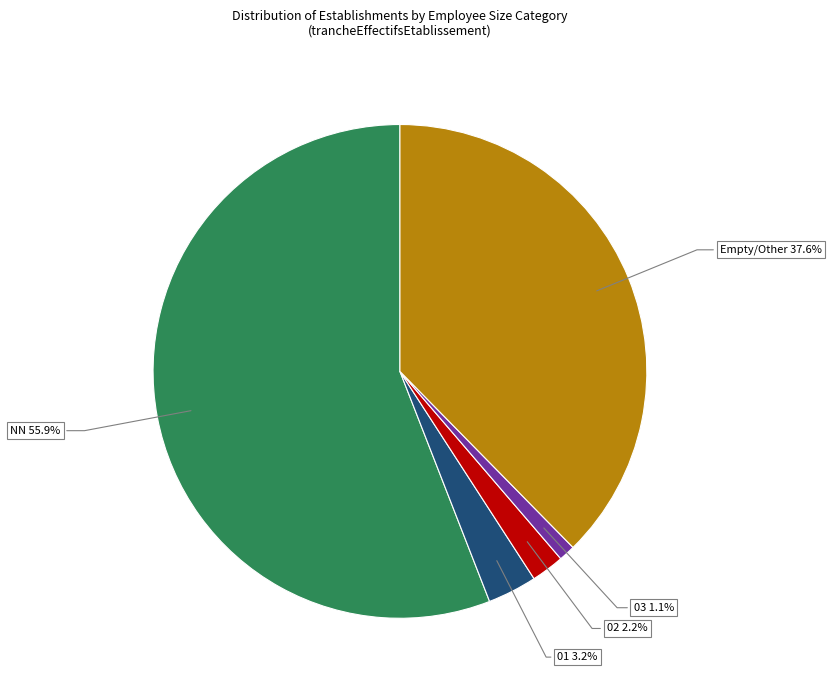

Is there any slice that represents more than half of the pie?

Yes